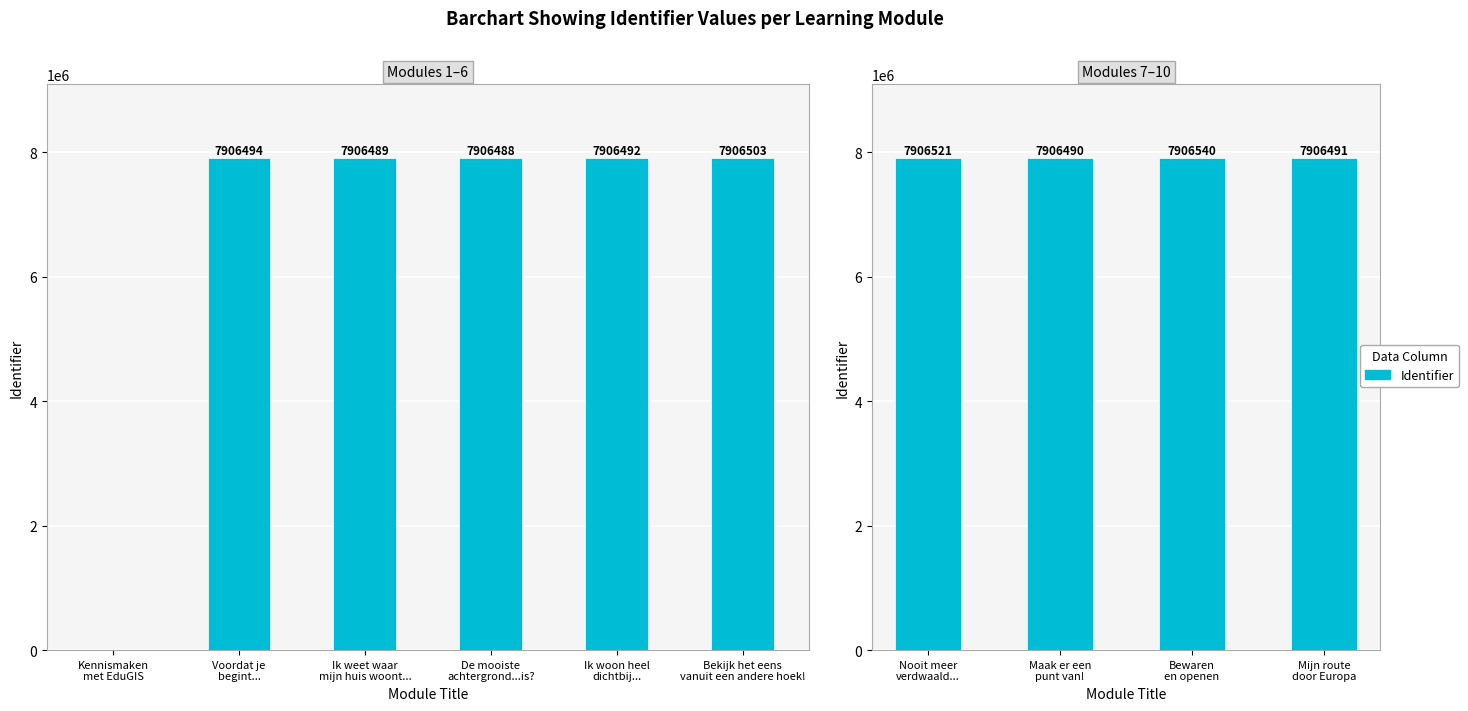

How many values exceed 7906521?

1